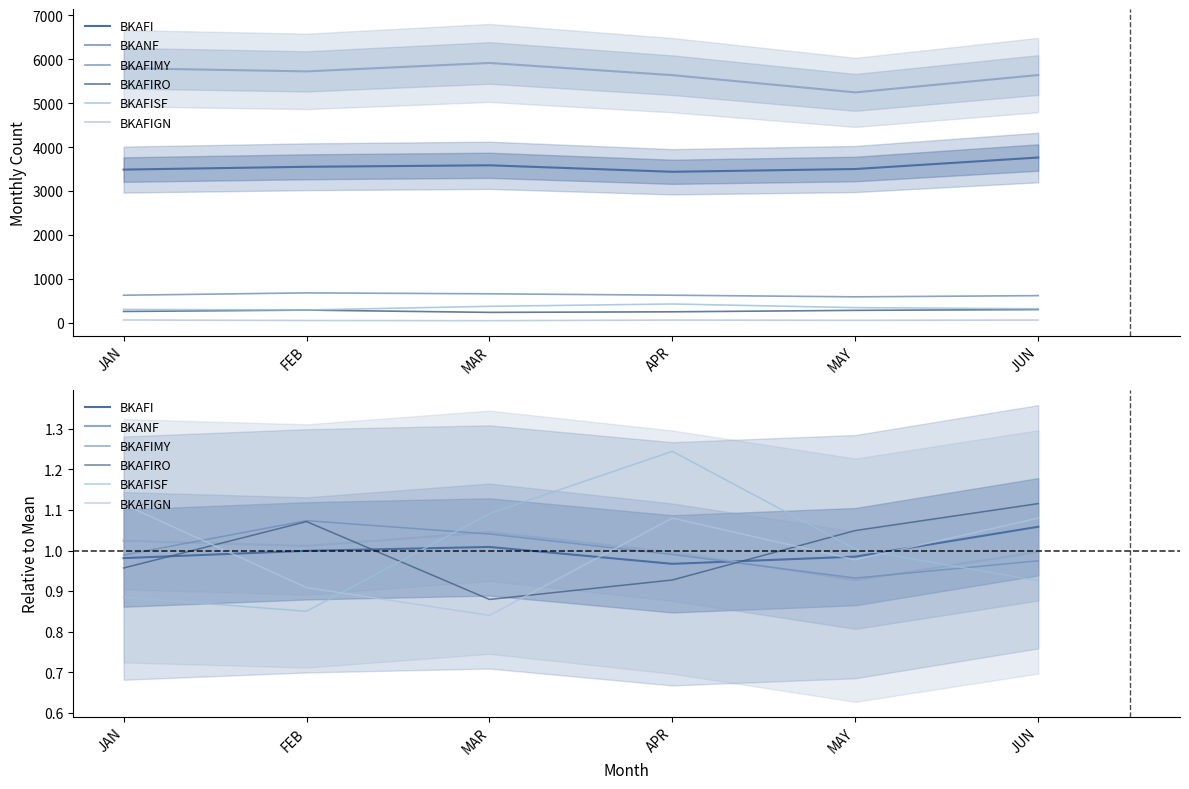

List the series in order of their peak value, highest first.

BKAFISF, BKAFIRO, BKAFIGN, BKAFIMY, BKAFI, BKANF